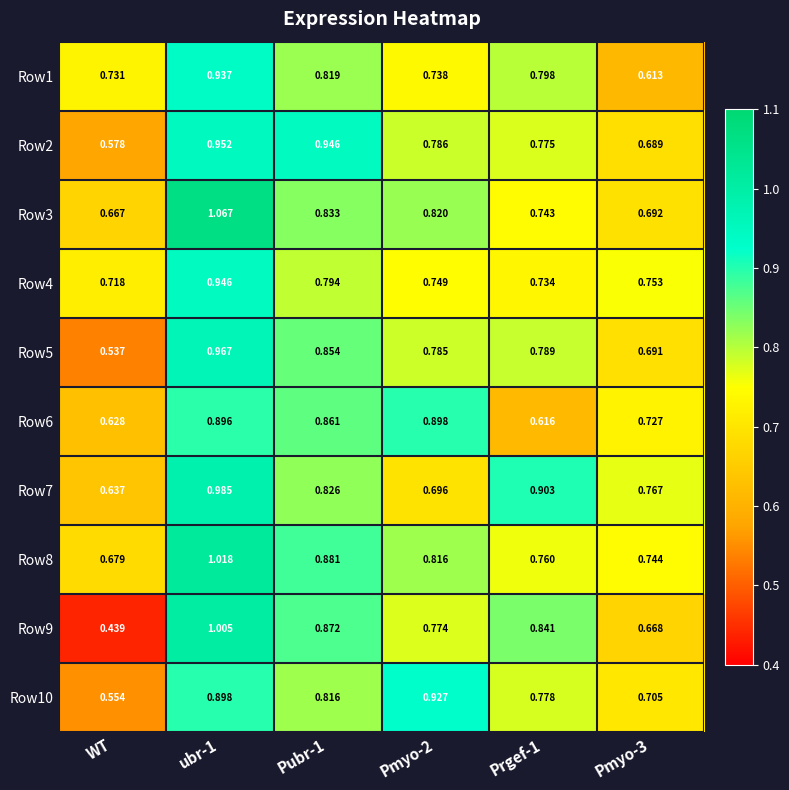

Which series has the widest spread of values?

Row9